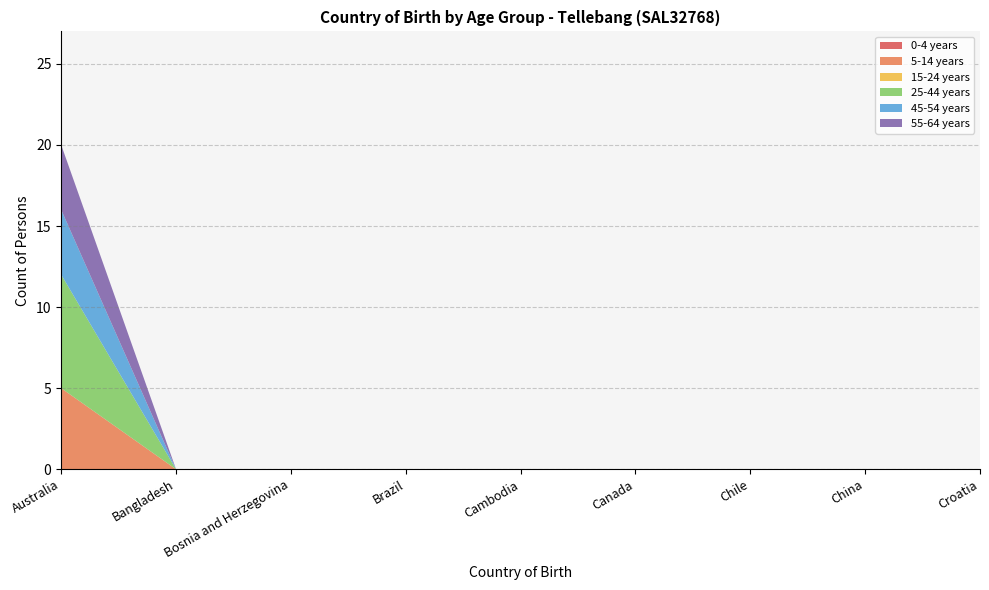

Reading left to right, list all the values displayed in this chart.

0-4 years: Australia=0	Bangladesh=0	Bosnia and Herzegovina=0	Brazil=0	Cambodia=0	Canada=0	Chile=0	China=0	Croatia=0
5-14 years: Australia=5	Bangladesh=0	Bosnia and Herzegovina=0	Brazil=0	Cambodia=0	Canada=0	Chile=0	China=0	Croatia=0
15-24 years: Australia=0	Bangladesh=0	Bosnia and Herzegovina=0	Brazil=0	Cambodia=0	Canada=0	Chile=0	China=0	Croatia=0
25-44 years: Australia=7	Bangladesh=0	Bosnia and Herzegovina=0	Brazil=0	Cambodia=0	Canada=0	Chile=0	China=0	Croatia=0
45-54 years: Australia=4	Bangladesh=0	Bosnia and Herzegovina=0	Brazil=0	Cambodia=0	Canada=0	Chile=0	China=0	Croatia=0
55-64 years: Australia=4	Bangladesh=0	Bosnia and Herzegovina=0	Brazil=0	Cambodia=0	Canada=0	Chile=0	China=0	Croatia=0